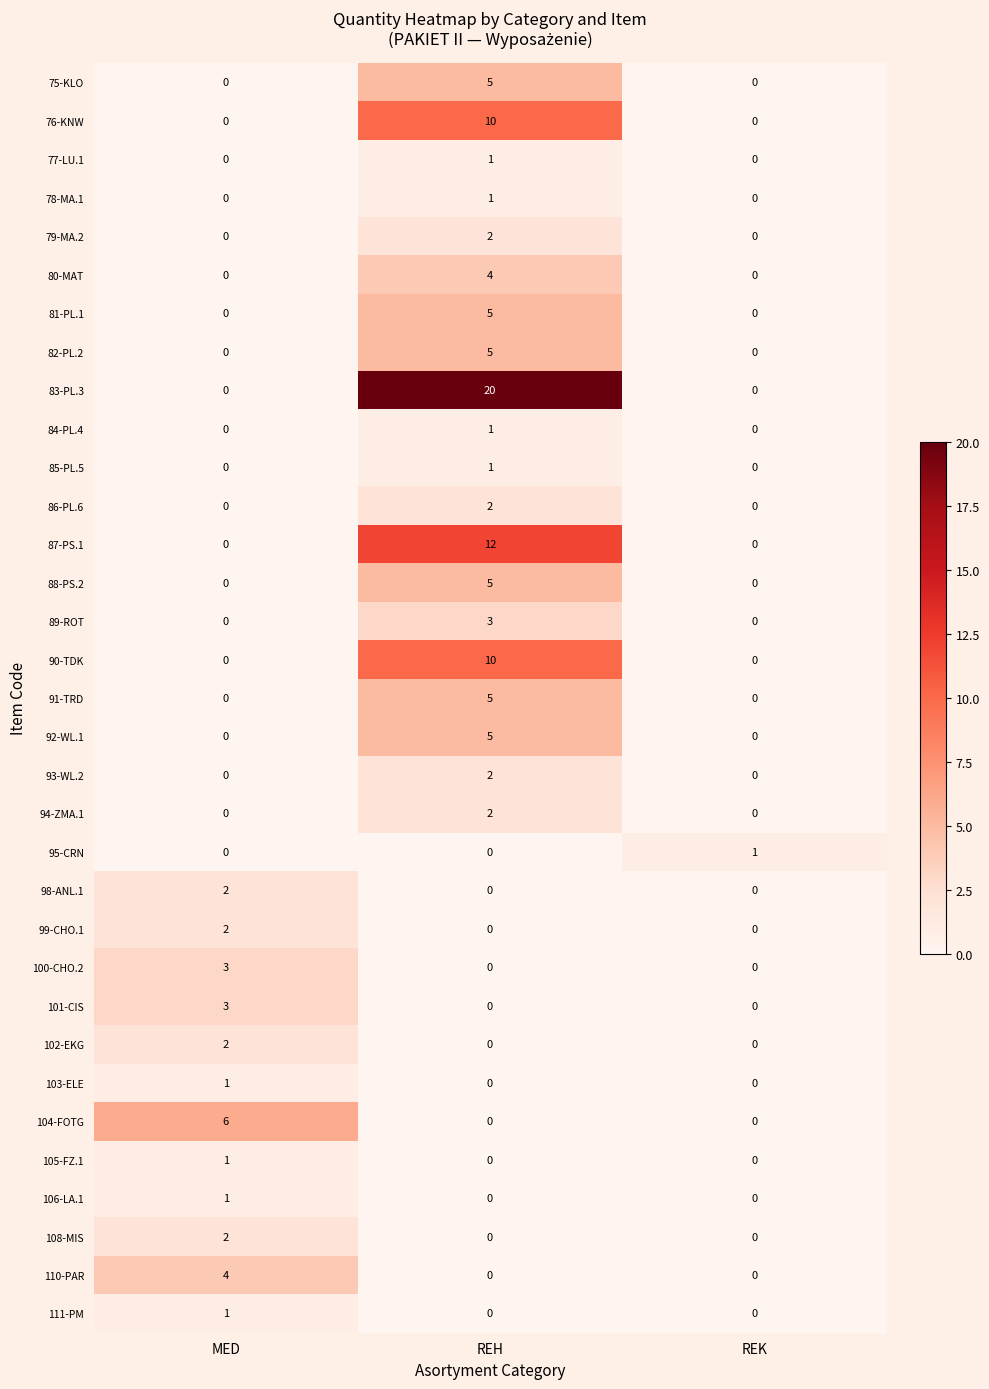

Is it true that 104-FOTG equals 0 at REK?

True